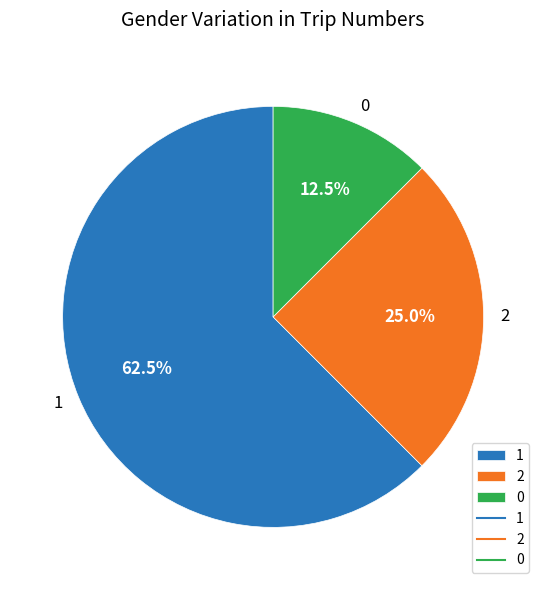

How many segments does this pie chart have?

3